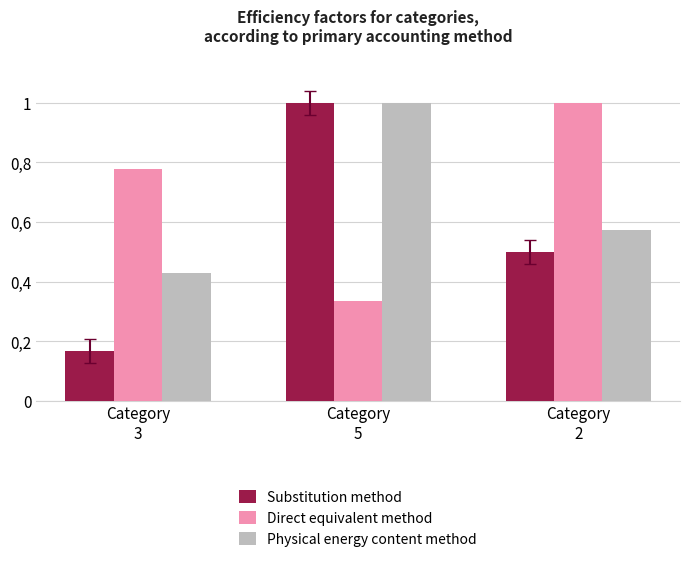

What is the difference between the highest and lowest values at Category
3?

0.6